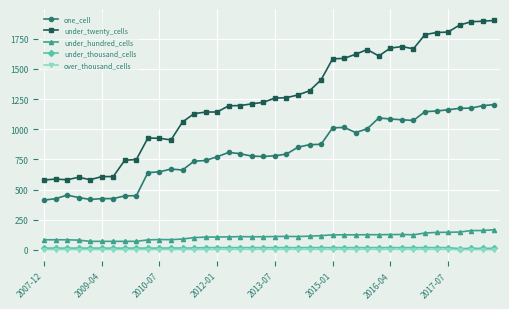

Which series has the largest total across all categories?

under_twenty_cells